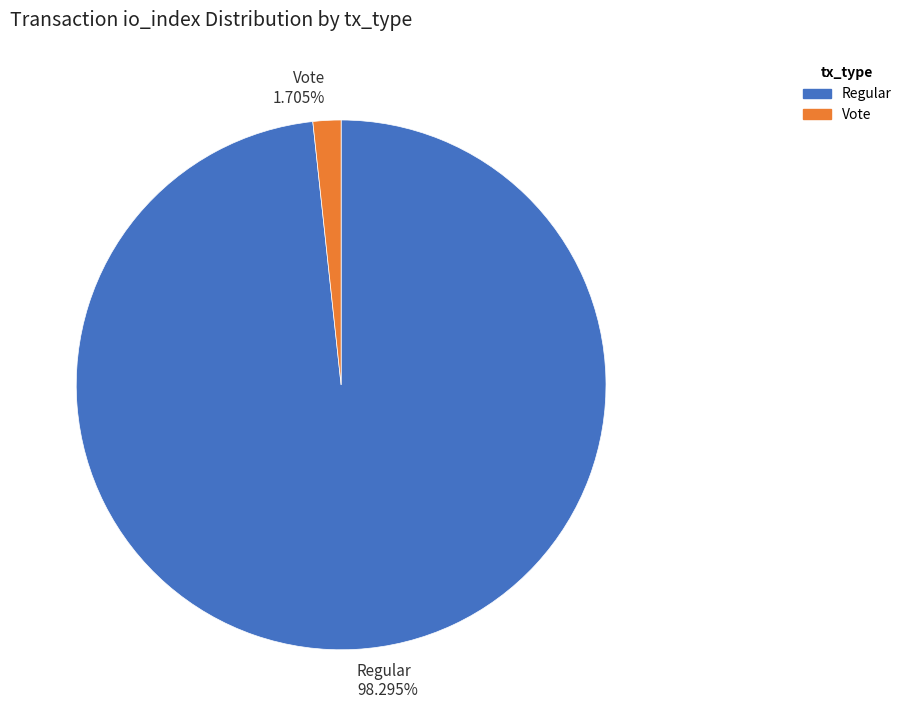

Approximately how many times larger is the value at Regular compared to Vote?

57.7